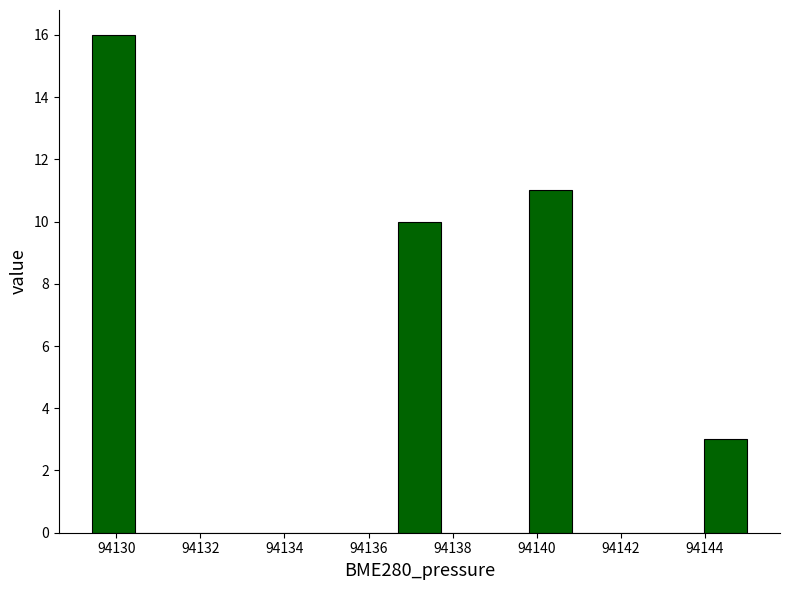

Reading left to right, list every bar in this chart as the range it spans on the x-axis followed by its height. Neither the bar edges nor the heights are printed on the chart, so give them approximately, as read against the axes.

94129.4 to 94130.4: 16
94130.4 to 94131.4: 0
94131.4 to 94132.6: 0
94132.6 to 94133.6: 0
94133.6 to 94134.6: 0
94134.6 to 94135.6: 0
94135.6 to 94136.6: 0
94136.6 to 94137.8: 10
94137.8 to 94138.8: 0
94138.8 to 94139.8: 0
94139.8 to 94140.8: 11
94140.8 to 94141.8: 0
94141.8 to 94143.0: 0
94143.0 to 94144.0: 0
94144.0 to 94145.0: 3